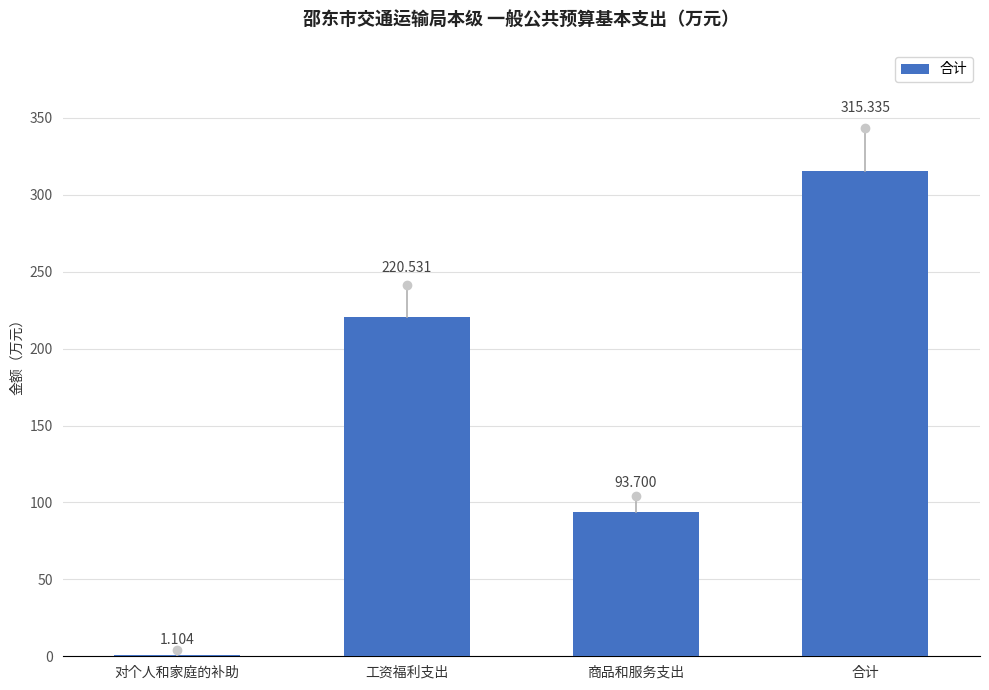

What is the average value?

157.7